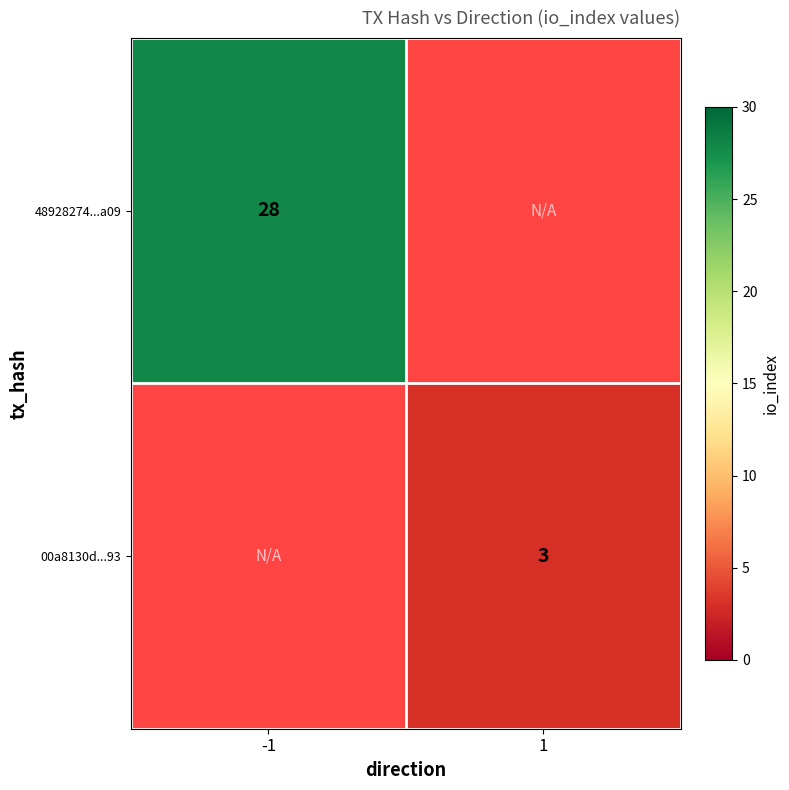

True or false: 48928274...a09 has a value of 28 at -1.

True